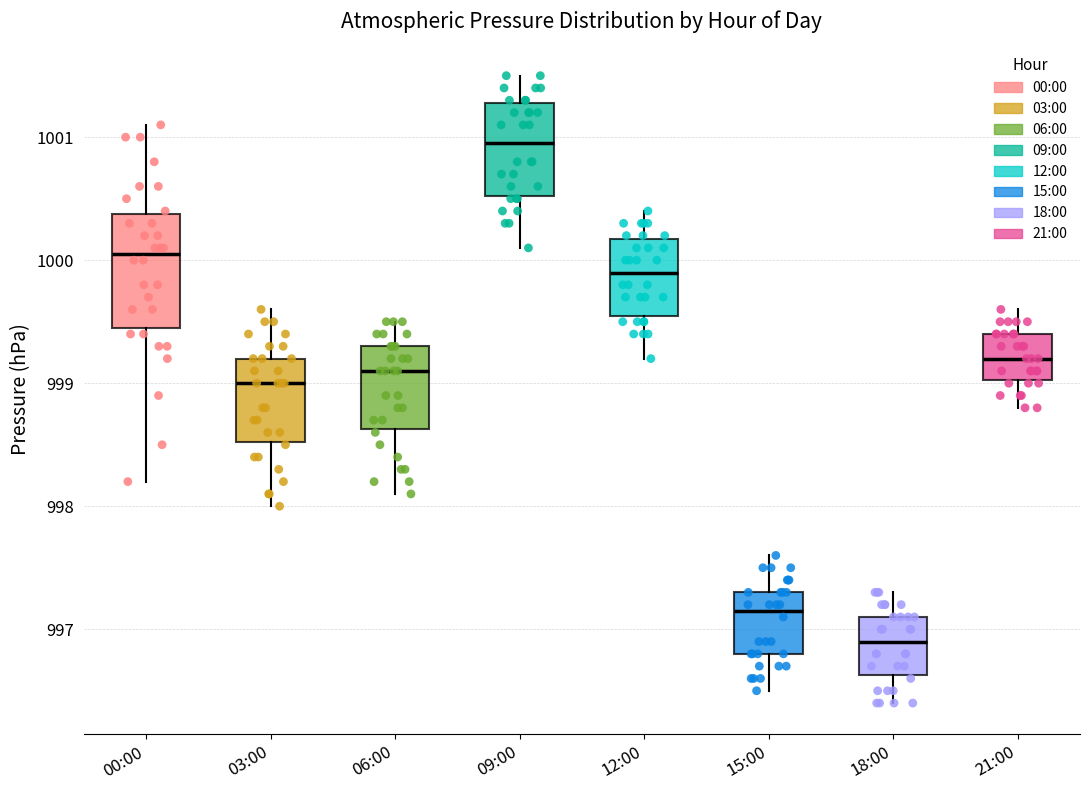

Which box is the tallest, from its lower edge to its upper edge?

00:00